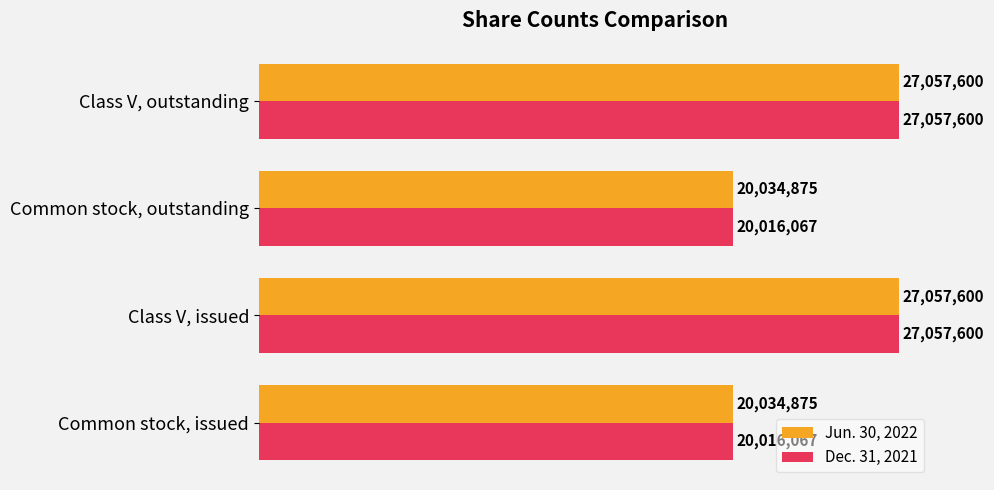

What is the difference between the second highest and minimum values in the Dec. 31, 2021 series?

7041533